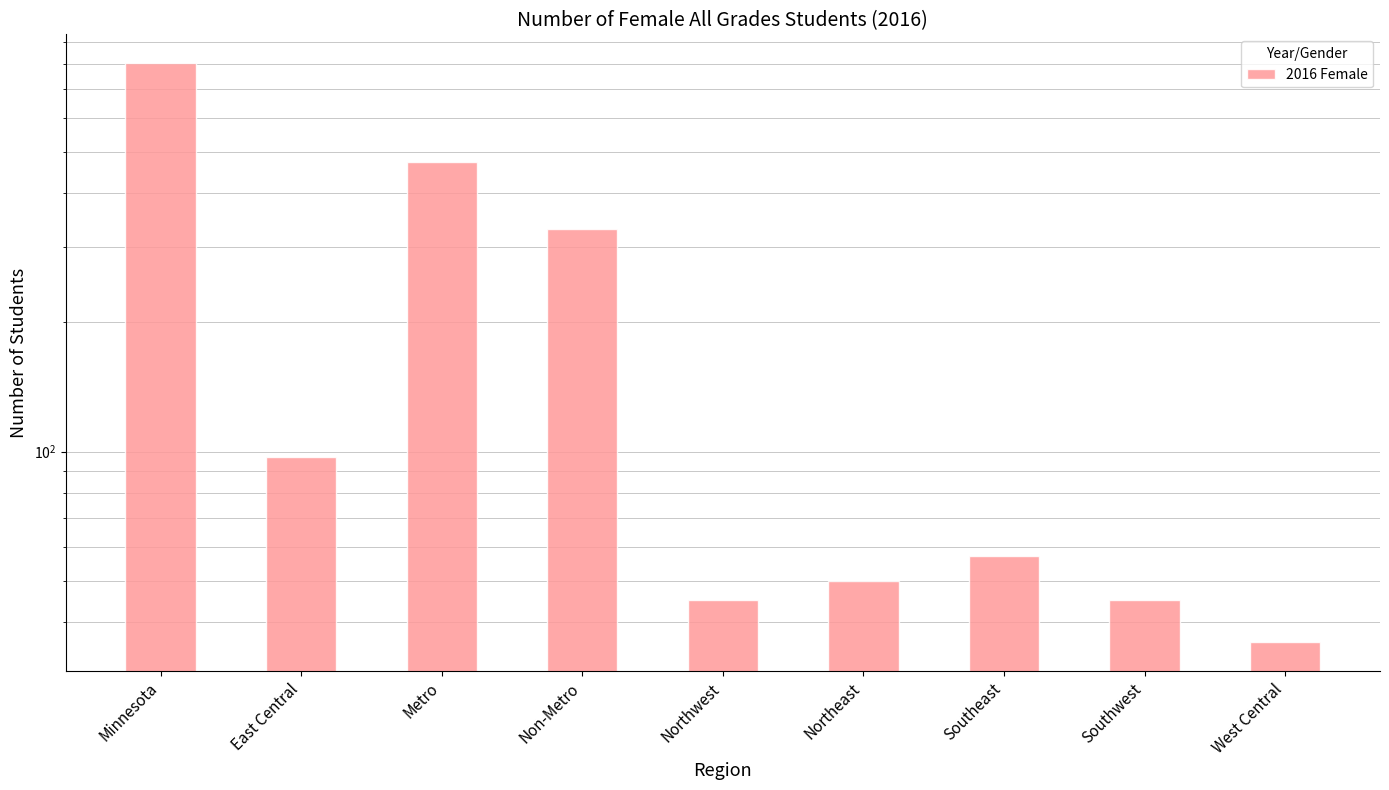

Where is the data nearest to the value 419?

Metro